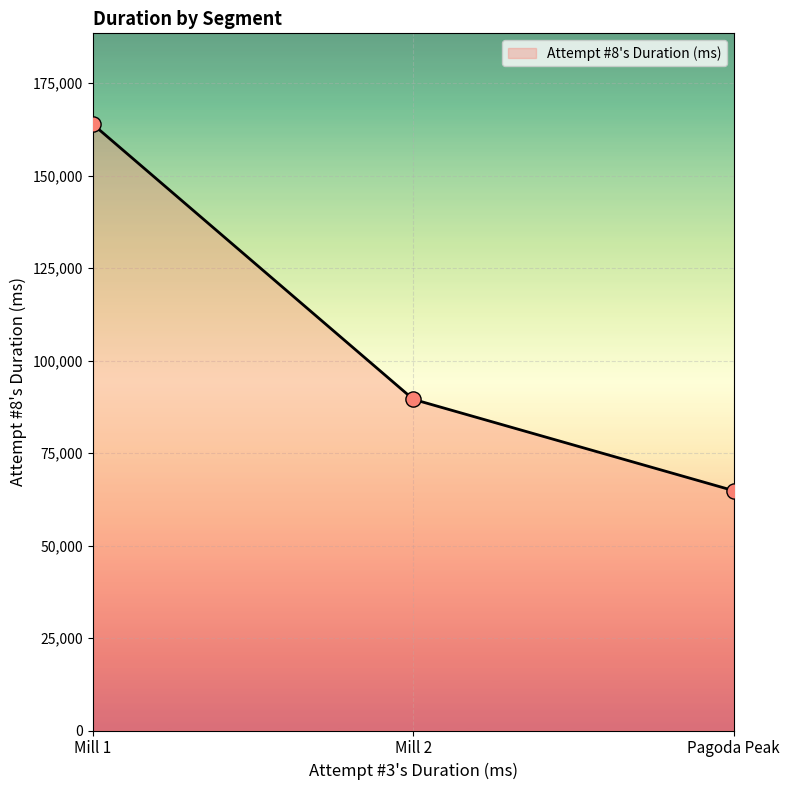

What is the change in value from Mill 1 to Mill 2?

-74340